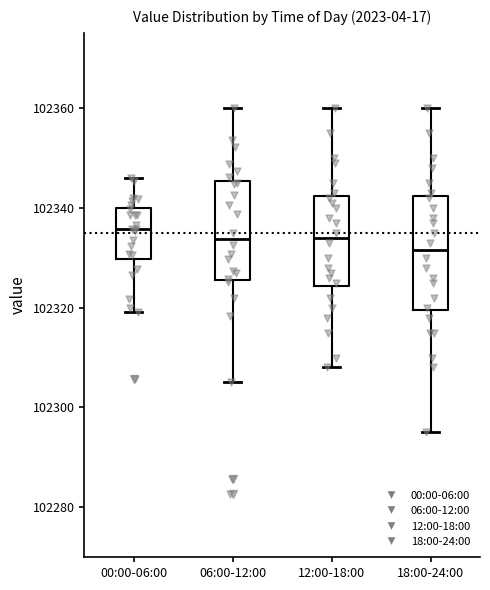

Which box has the lowest median line?

18:00-24:00